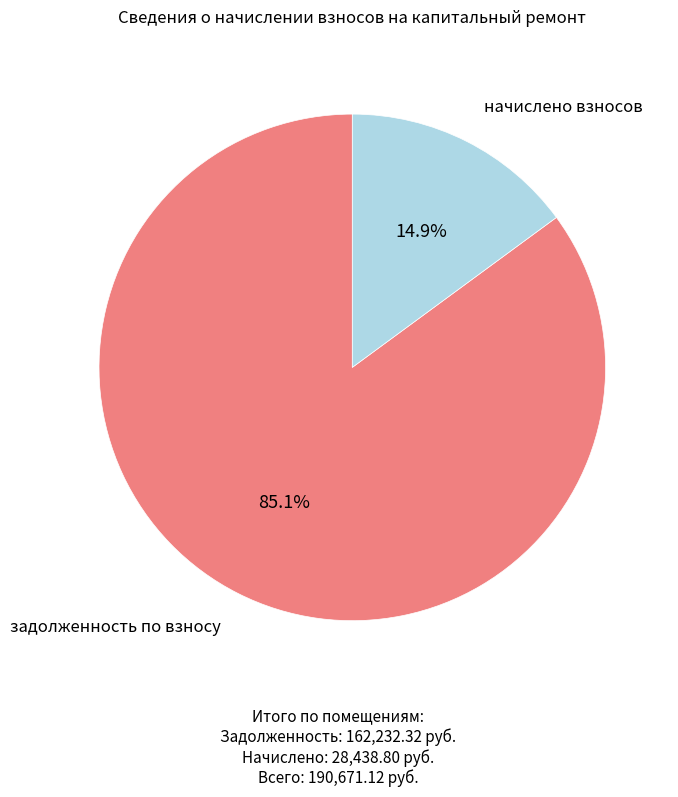

Does any single category account for the majority?

Yes